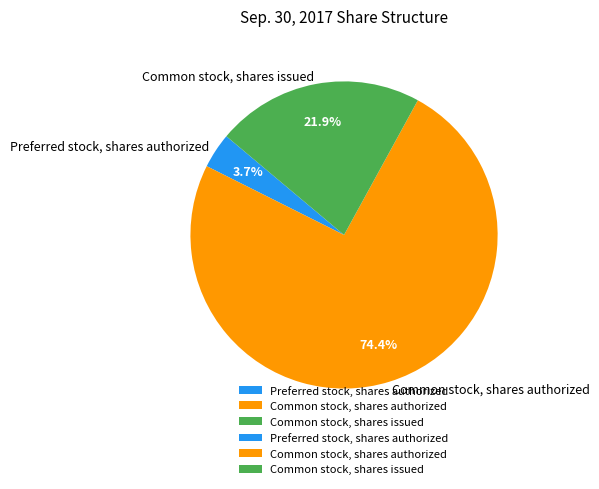

Is it true that Common stock, shares authorized is 87% of the pie?

False